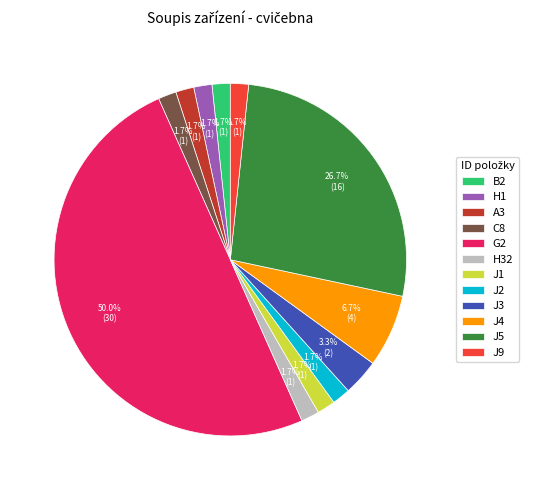

Which slice is the largest?

G2